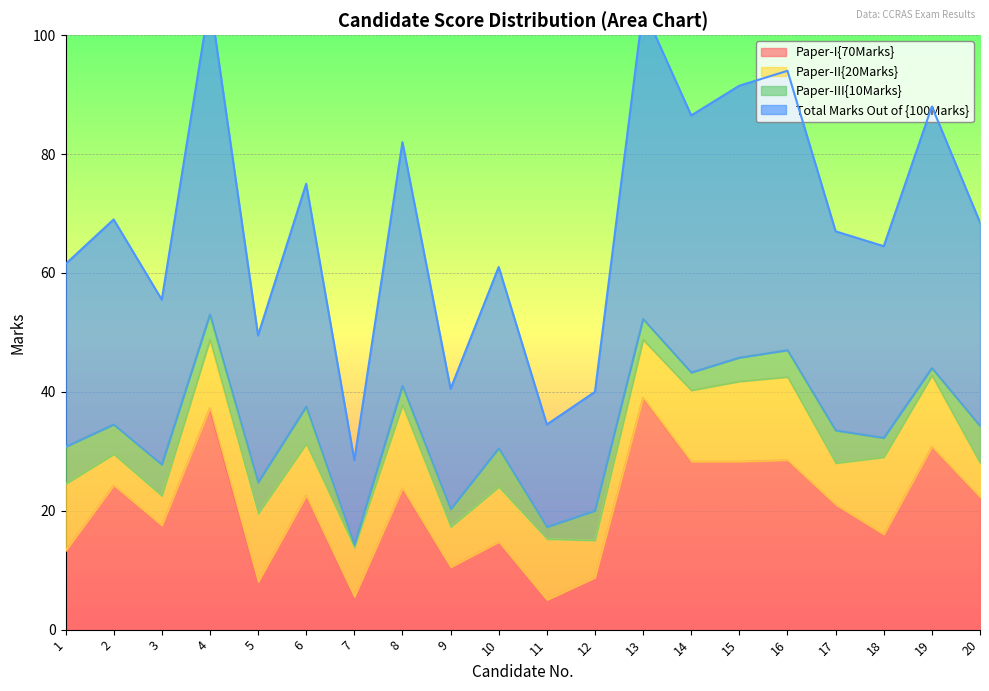

What is the maximum value for Paper-I{70Marks}?

39.0